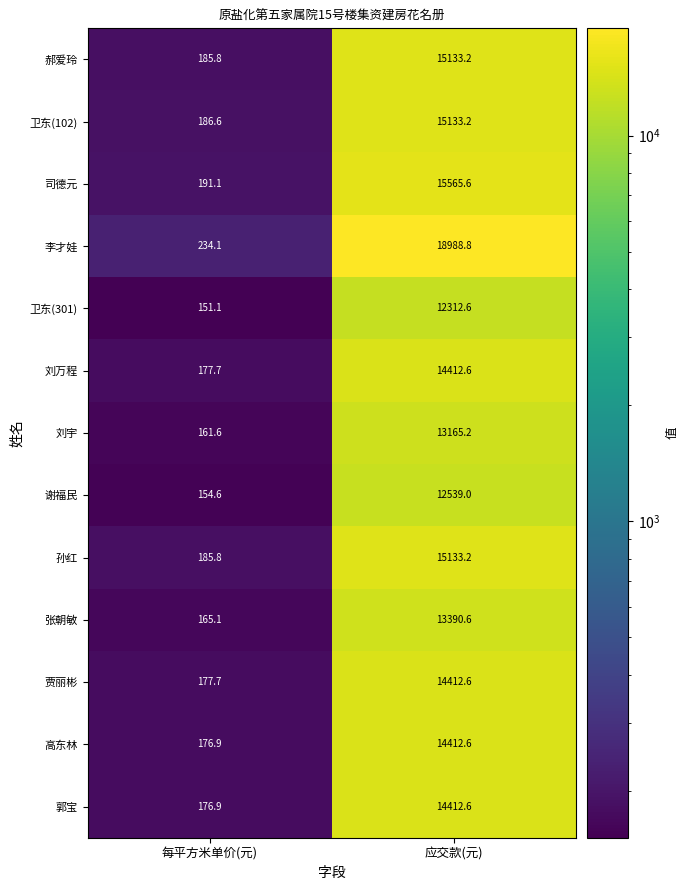

The value of 刘宇 at 每平方米单价(元) is 264.0. True or false?

False